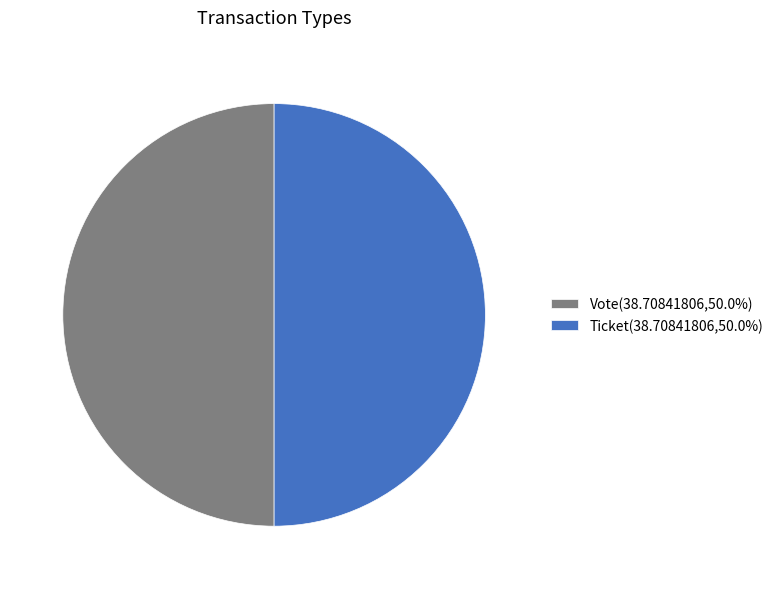

What is the ratio of the value at Ticket(38.70841806,50.0%) to the value at Vote(38.70841806,50.0%)?

1.0